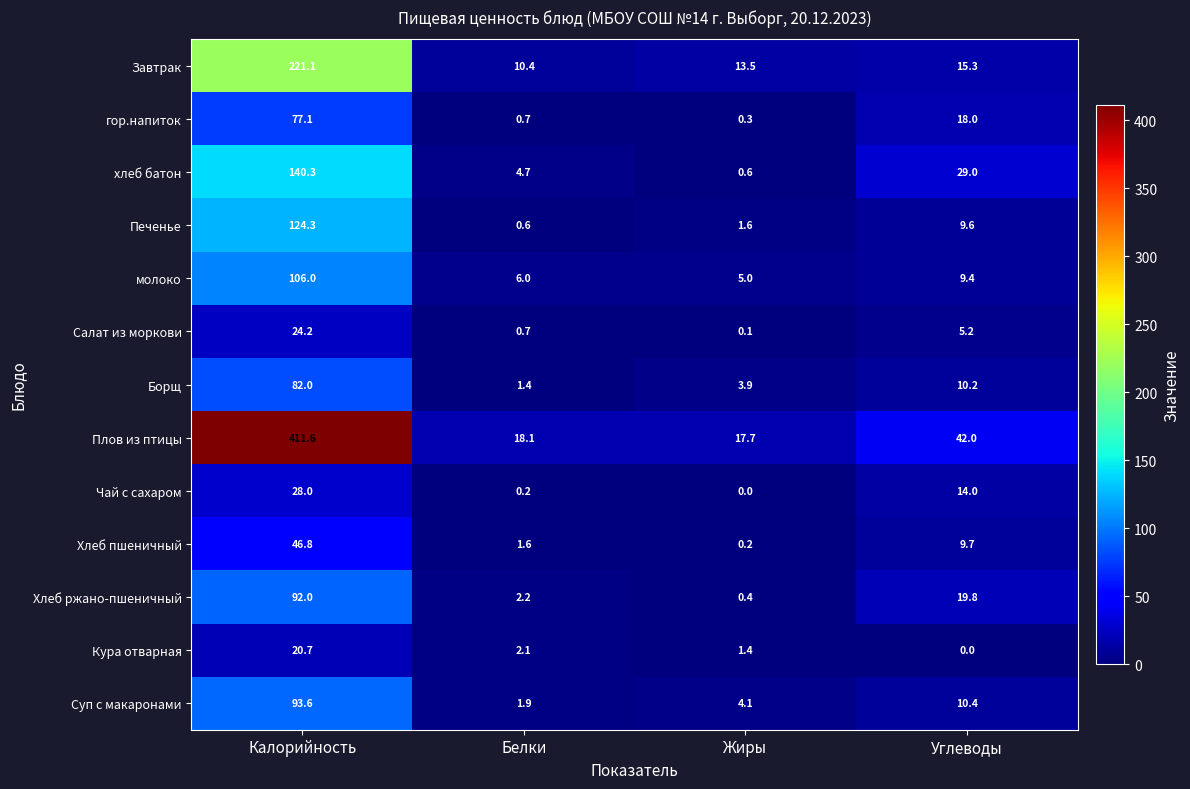

True or false: Борщ has a value of 0.4 at Белки.

False